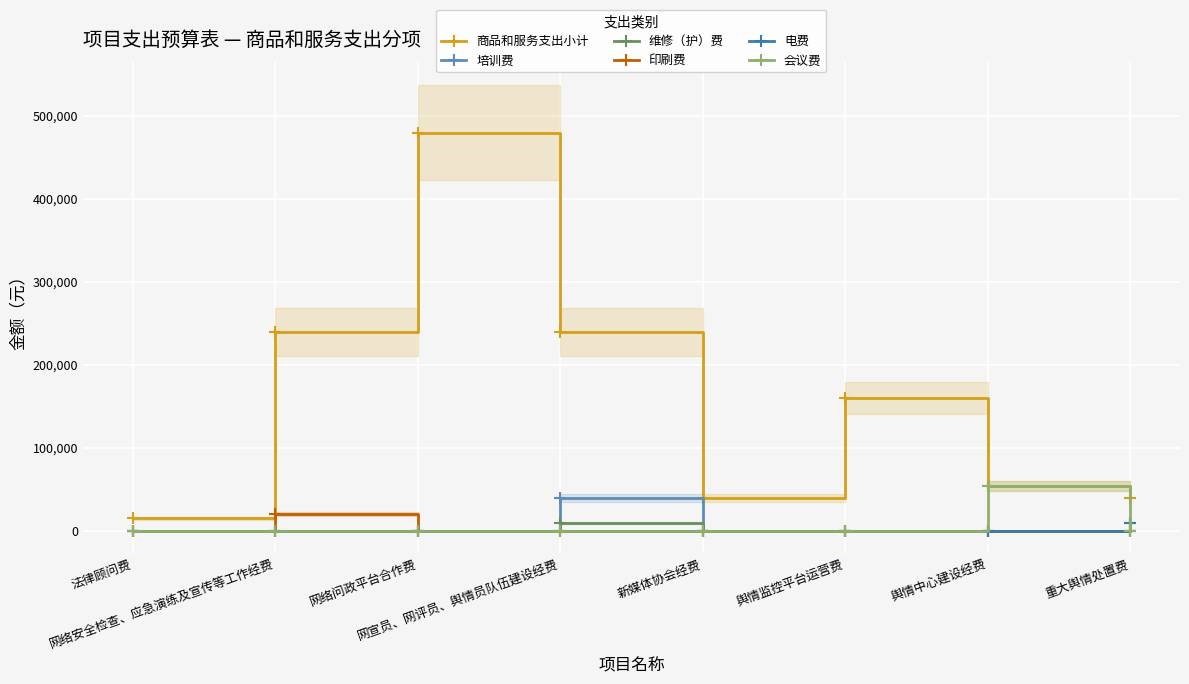

What is the sum of all 维修（护）费 values?

20000